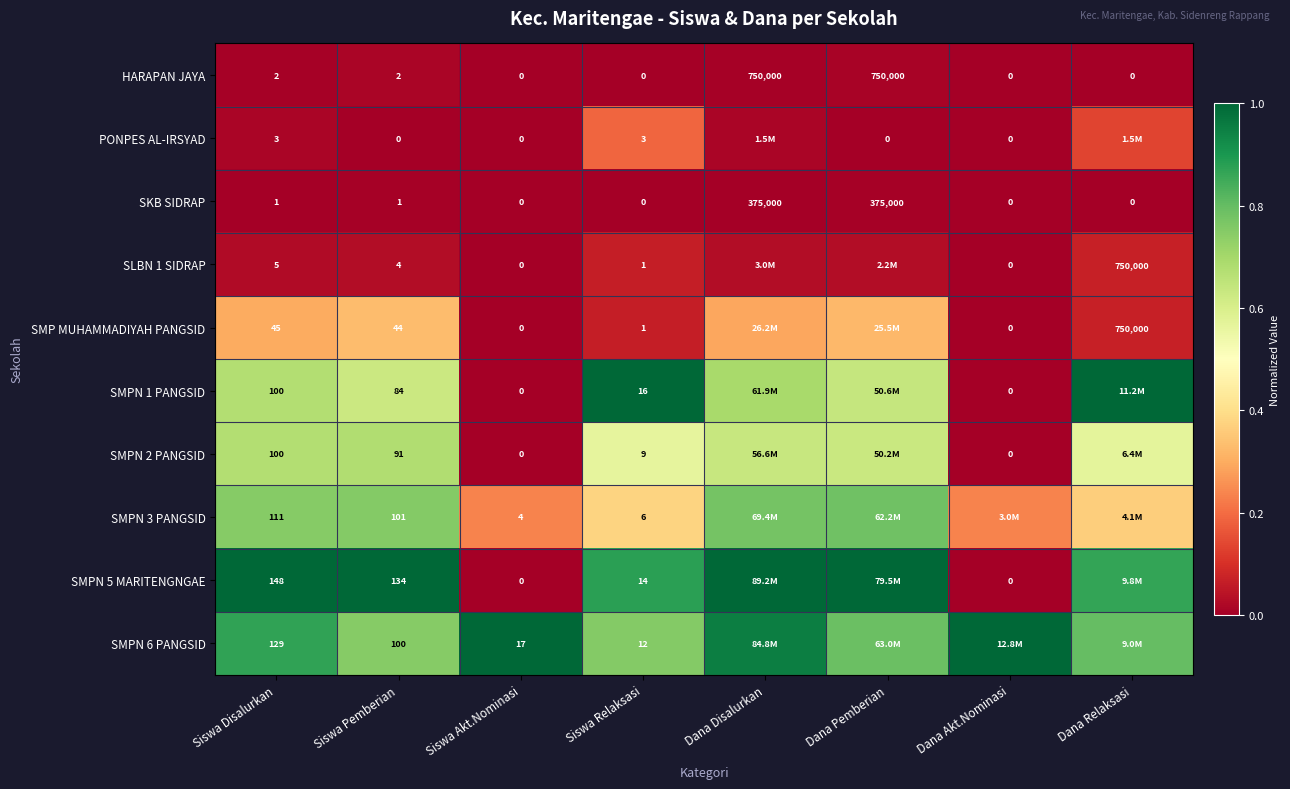

Between Dana Pemberian and Dana Relaksasi, which is larger?

Dana Pemberian